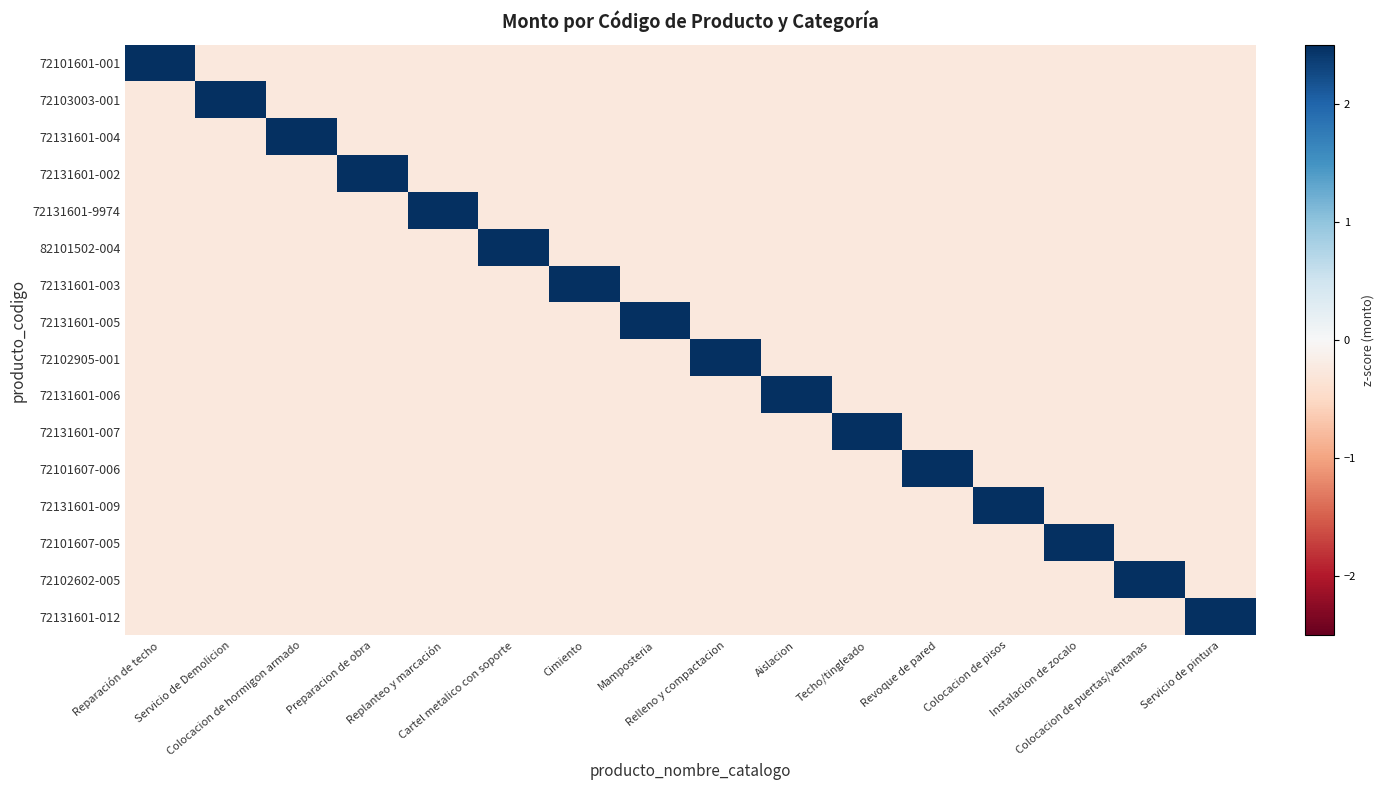

How many categories are shown in the chart?

16